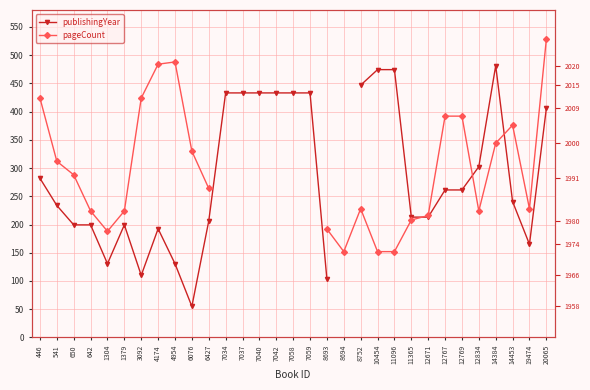

At 7059, list the series in order from largest to smallest.

publishingYear, pageCount